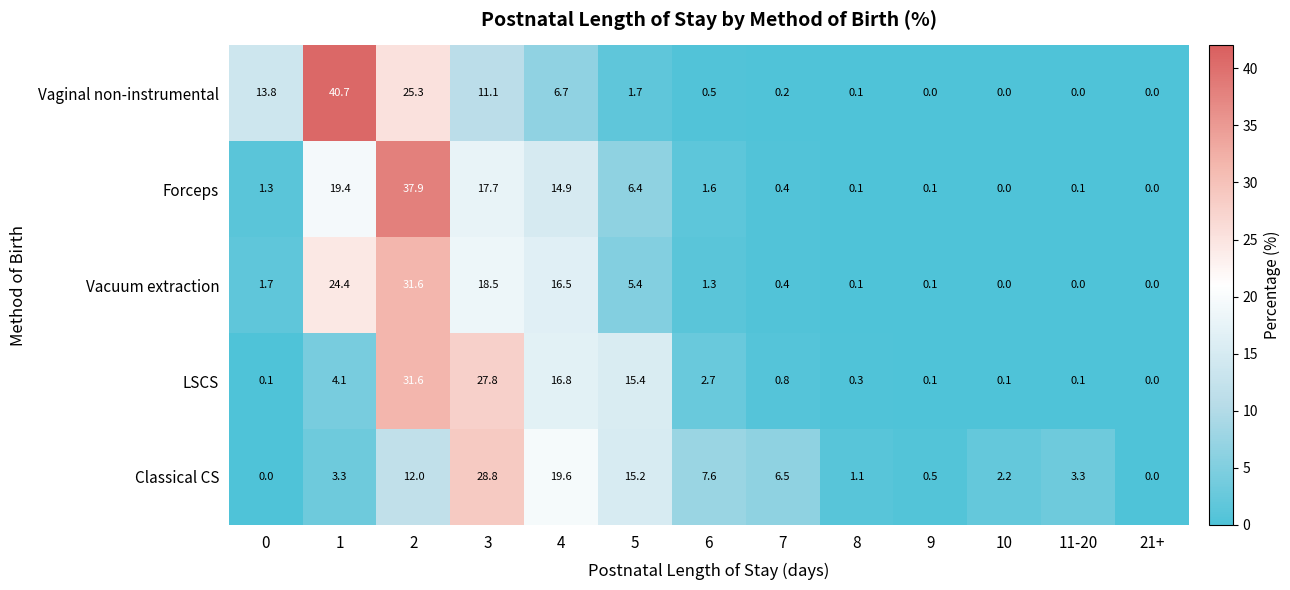

The value of Classical CS at 5 is 15.2. True or false?

True